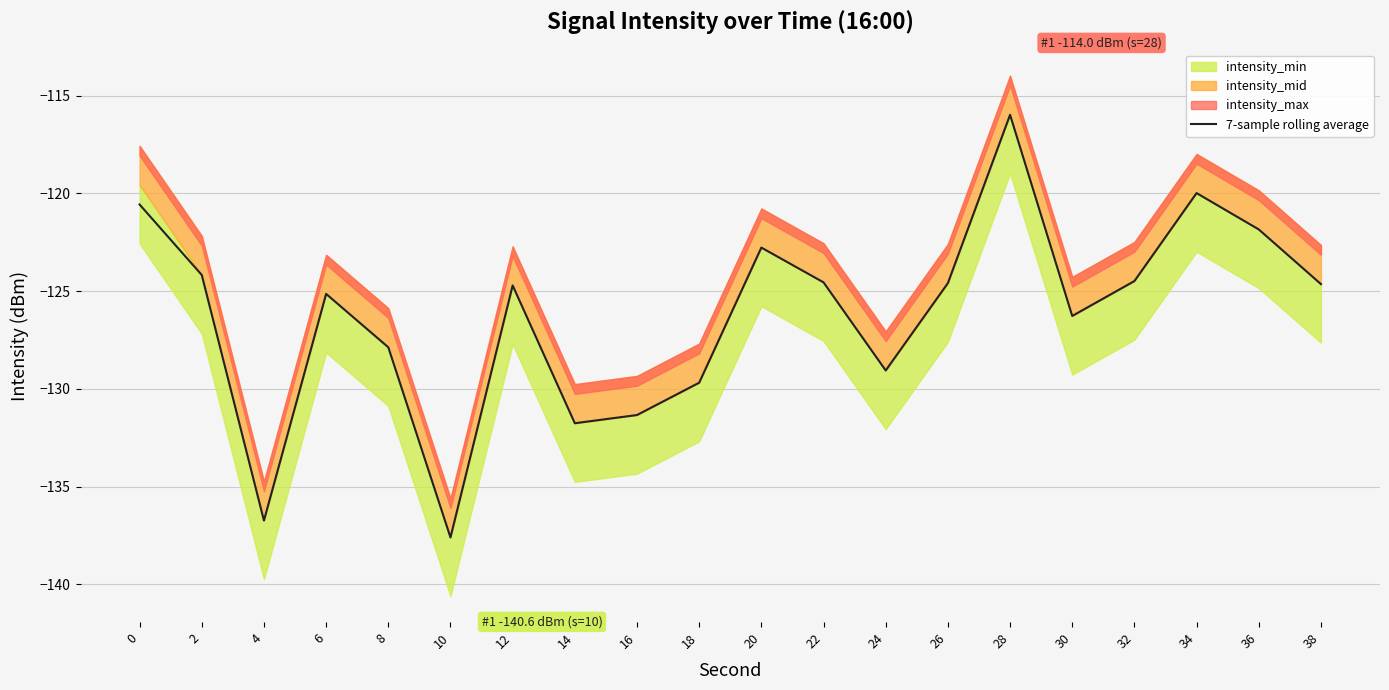

At which label is the value closest to -126?

30